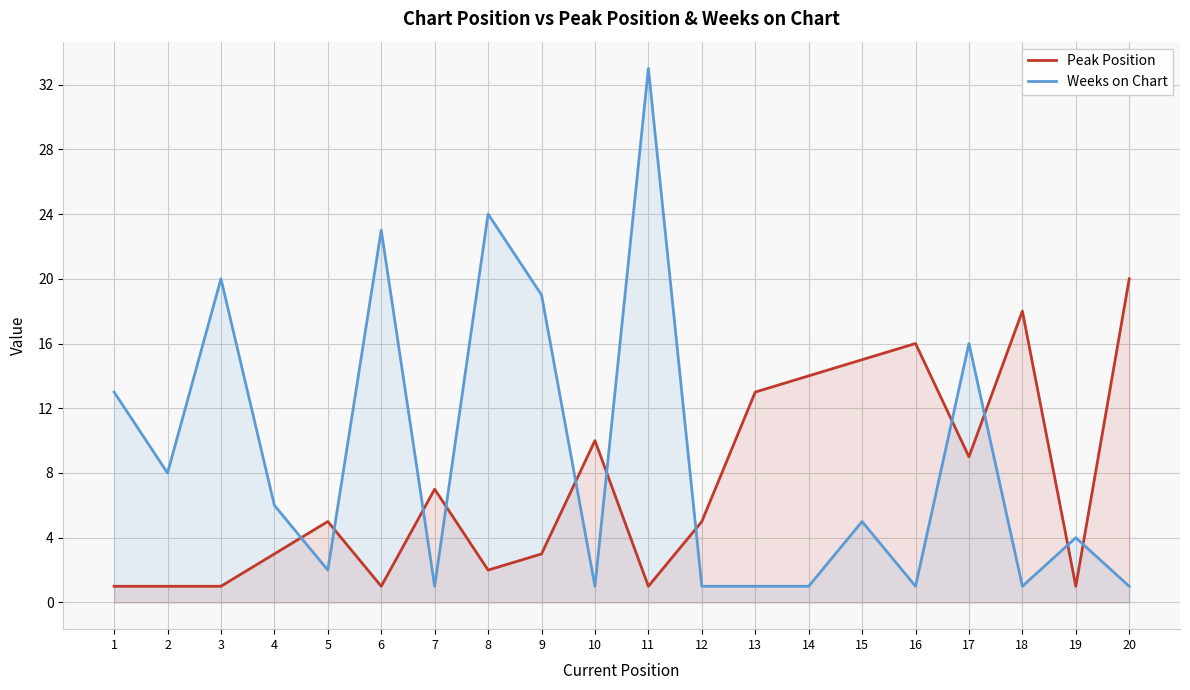

What is the difference between the highest and lowest values at 6?

22